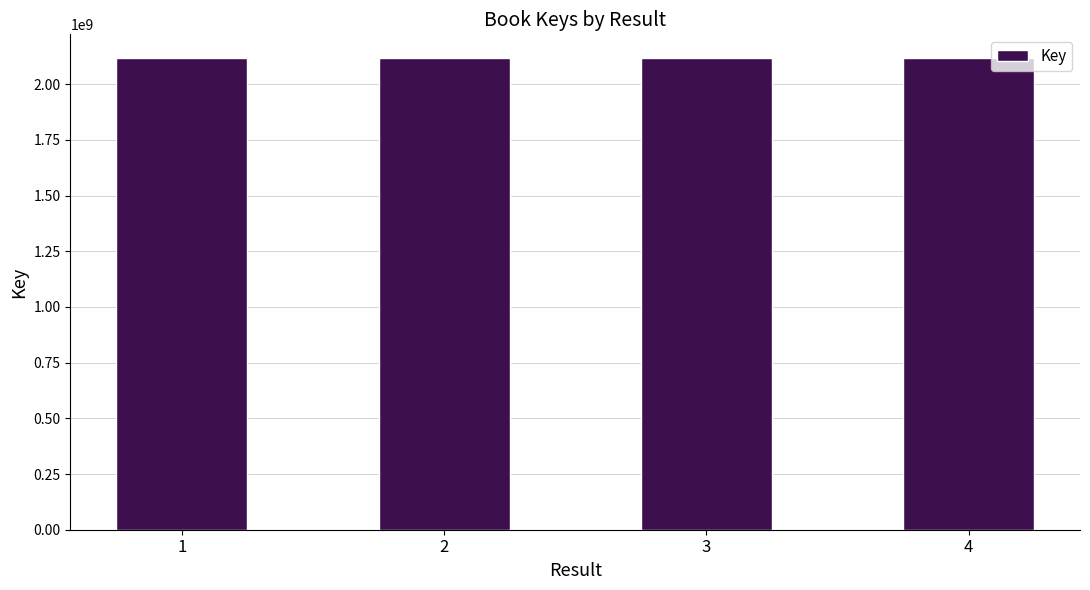

What is the sum of all values?

8471449473